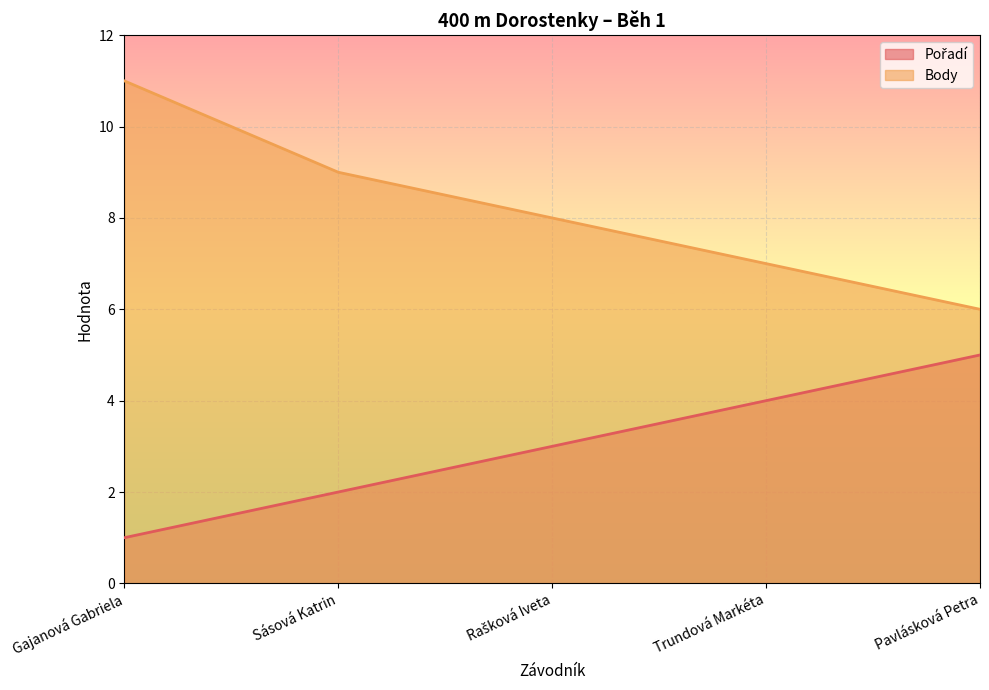

What is the label of the 5th point from the right?

Gajanová Gabriela